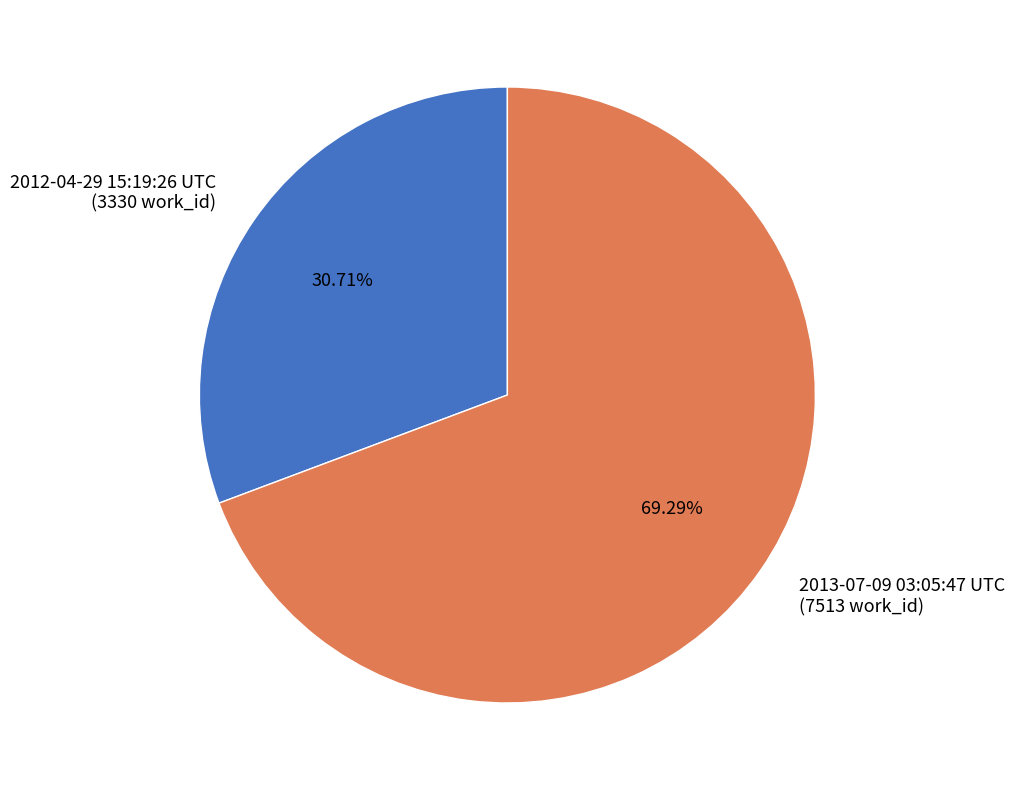

Between 2012-04-29 15:19:26 UTC and 2013-07-09 03:05:47 UTC, which is larger?

2013-07-09 03:05:47 UTC